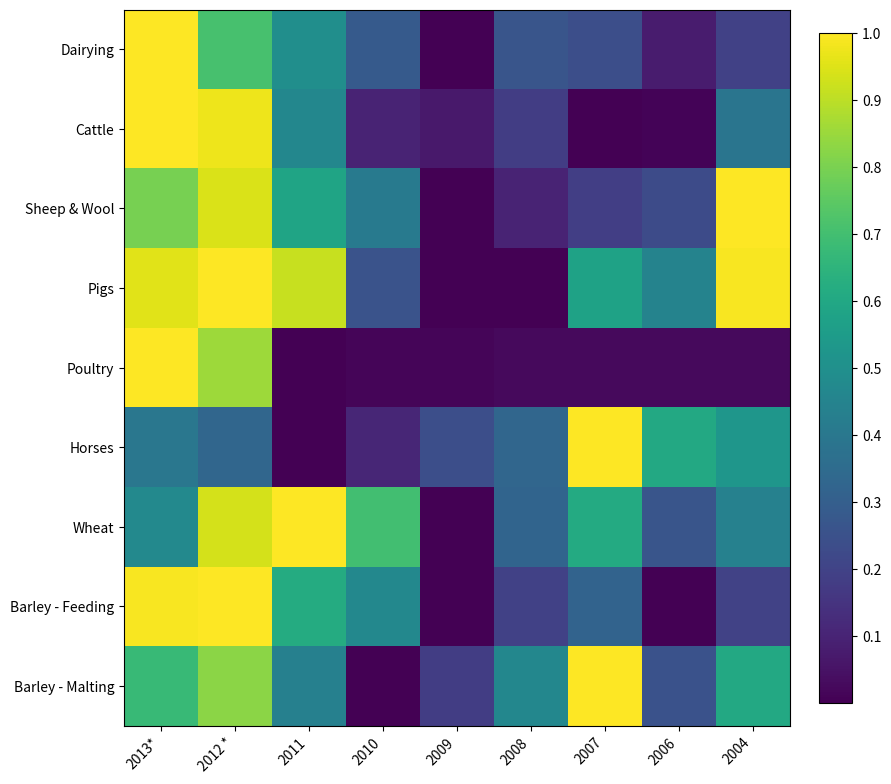

Reading right to left, transcribe all the data shown in this chart.

Dairying: 2004=0.2	2006=0.1	2007=0.2	2008=0.3	2009=0.0	2010=0.3	2011=0.5	2012 *=0.7	2013*=1.0
Cattle: 2004=0.4	2006=0.0	2007=0.0	2008=0.2	2009=0.1	2010=0.1	2011=0.5	2012 *=1.0	2013*=1.0
Sheep & Wool: 2004=1.0	2006=0.2	2007=0.2	2008=0.1	2009=0.0	2010=0.4	2011=0.6	2012 *=0.9	2013*=0.8
Pigs: 2004=1.0	2006=0.4	2007=0.6	2008=0.0	2009=0.0	2010=0.3	2011=0.9	2012 *=1.0	2013*=1.0
Poultry: 2004=0.0	2006=0.0	2007=0.0	2008=0.0	2009=0.0	2010=0.0	2011=0.0	2012 *=0.9	2013*=1.0
Horses: 2004=0.5	2006=0.6	2007=1.0	2008=0.3	2009=0.2	2010=0.1	2011=0.0	2012 *=0.3	2013*=0.4
Wheat: 2004=0.4	2006=0.3	2007=0.6	2008=0.3	2009=0.0	2010=0.7	2011=1.0	2012 *=0.9	2013*=0.5
Barley - Feeding: 2004=0.2	2006=0.0	2007=0.3	2008=0.2	2009=0.0	2010=0.5	2011=0.6	2012 *=1.0	2013*=1.0
Barley - Malting: 2004=0.6	2006=0.3	2007=1.0	2008=0.5	2009=0.2	2010=0.0	2011=0.4	2012 *=0.8	2013*=0.7